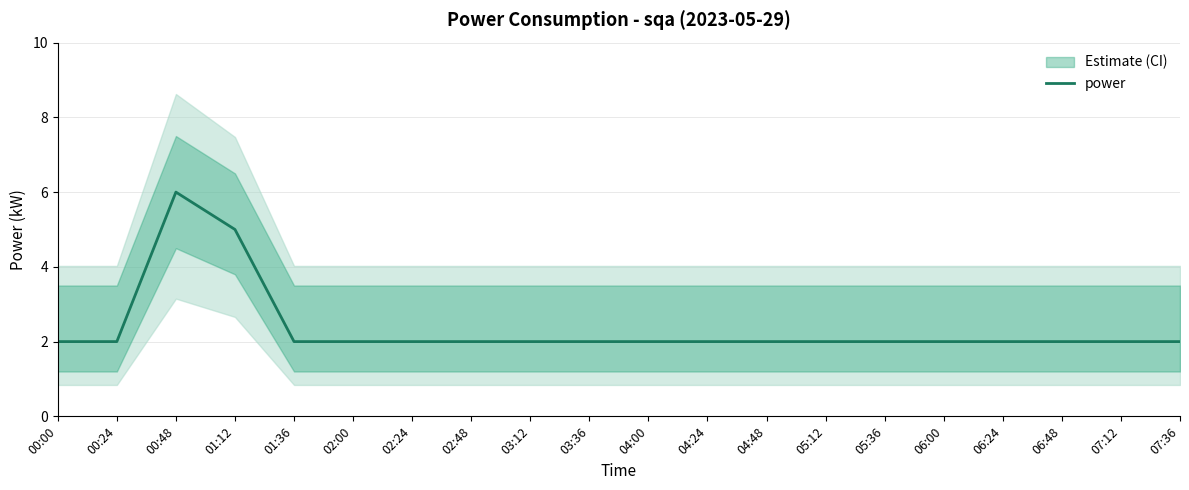

Reading right to left, transcribe all the data shown in this chart.

07:36=2	07:12=2	06:48=2	06:24=2	06:00=2	05:36=2	05:12=2	04:48=2	04:24=2	04:00=2	03:36=2	03:12=2	02:48=2	02:24=2	02:00=2	01:36=2	01:12=5	00:48=6	00:24=2	00:00=2